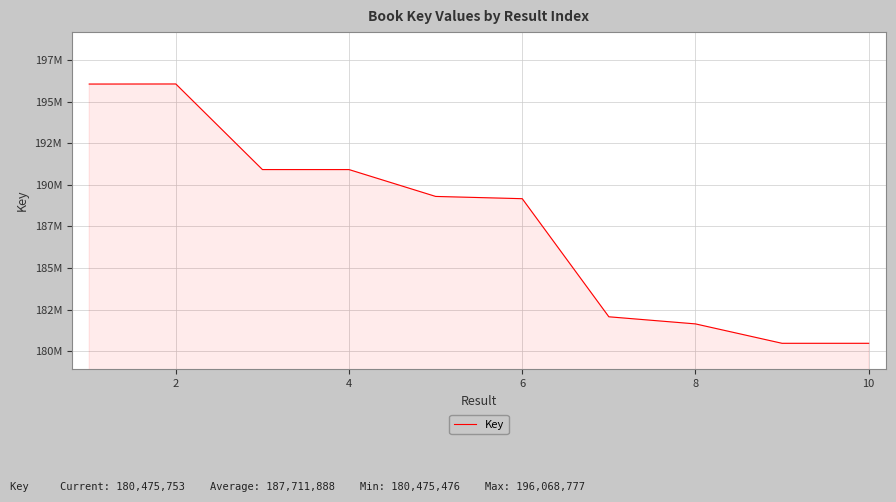

What is the value of the 4th point from the left?

190921456